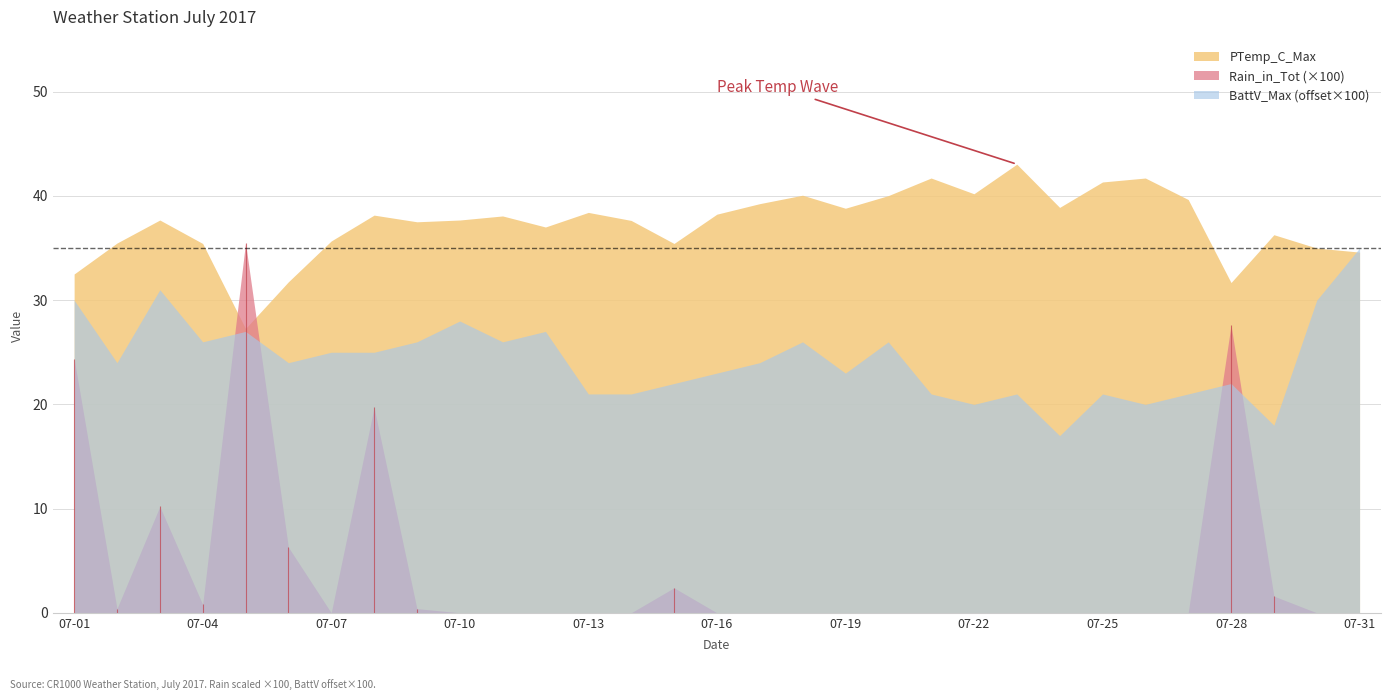

How many categories are shown in the chart?

31